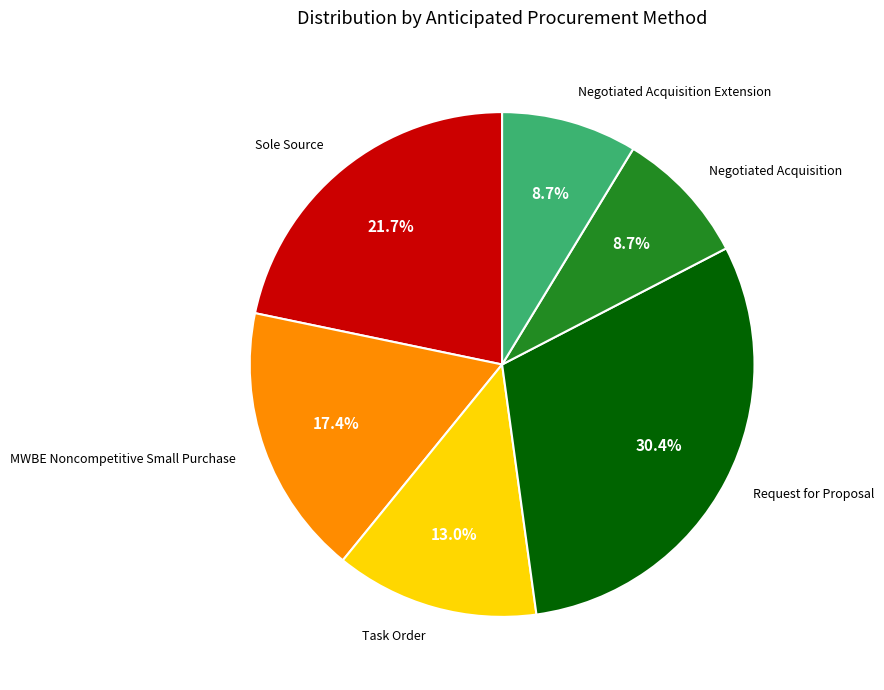

Does Negotiated Acquisition represent more than half of the total?

No